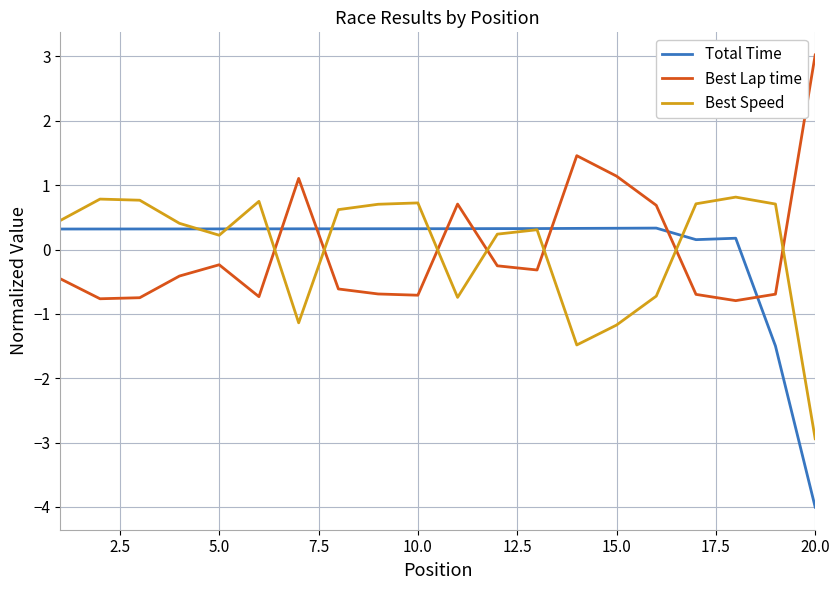

What is the highest value of the Total Time series?

0.3